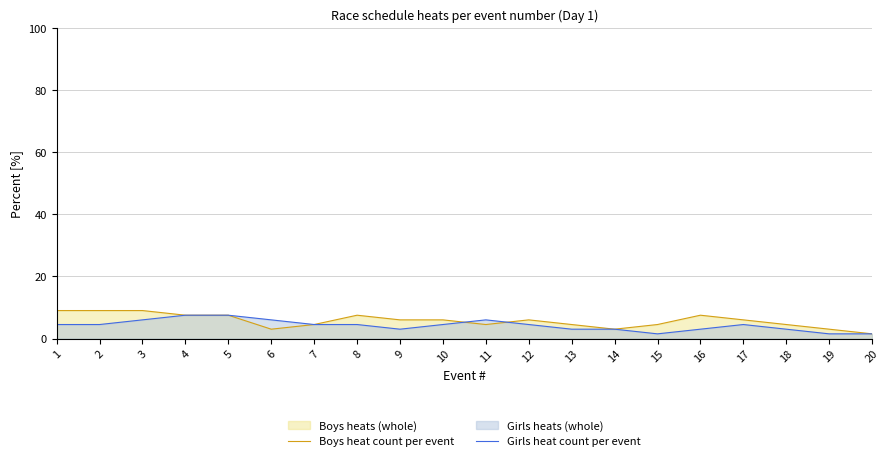

Between which two adjacent categories do Girls heat count per event and Boys heat count per event first intersect?

10 and 11